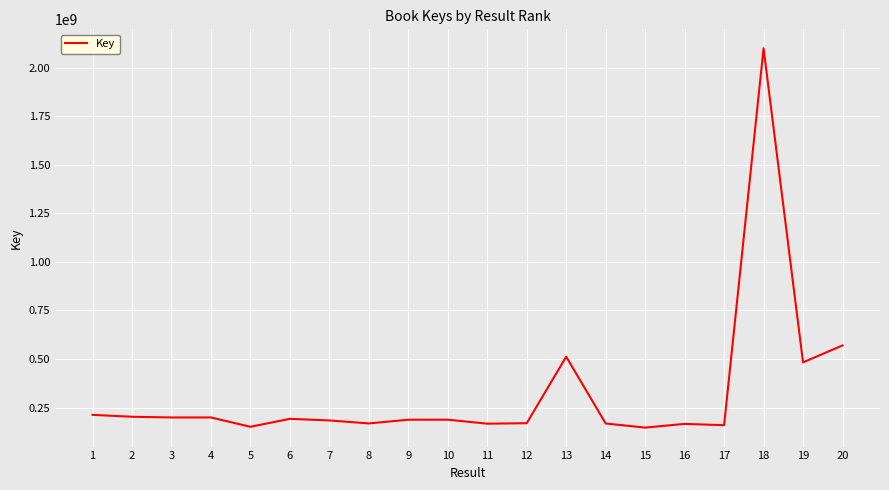

How many categories are shown in the chart?

20